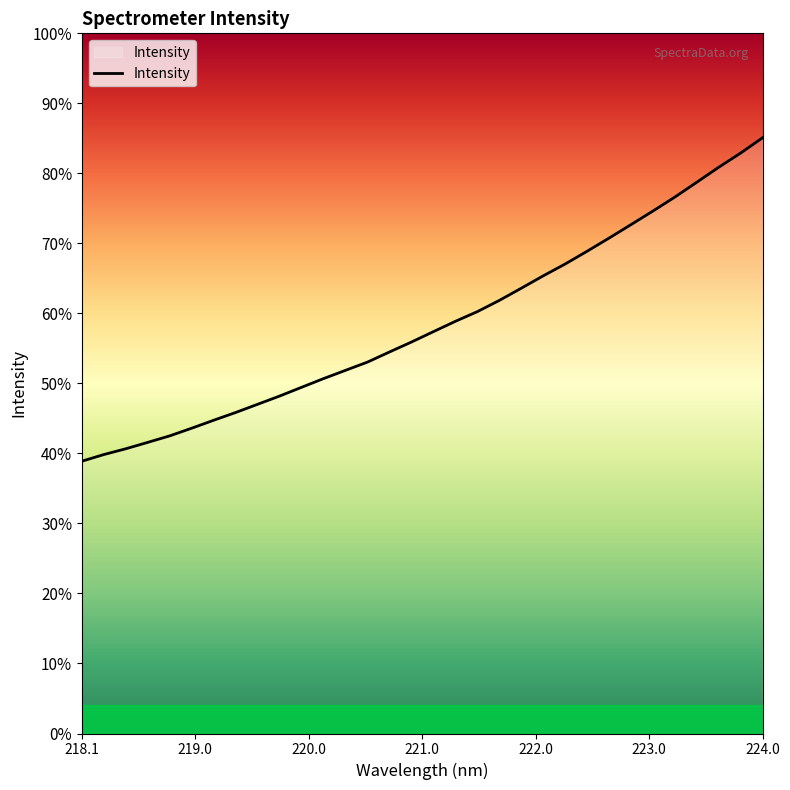

Is this an area chart (filled region under the line)?

Yes